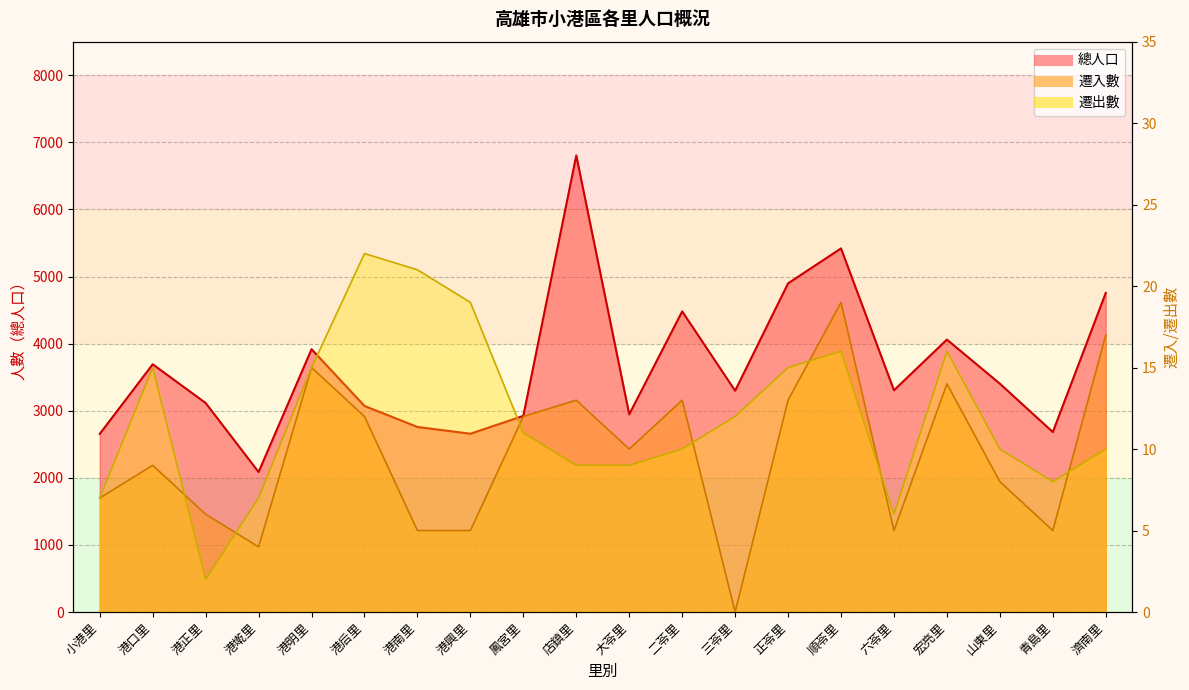

Which series changed the most between 港墘里 and 大苓里?

總人口